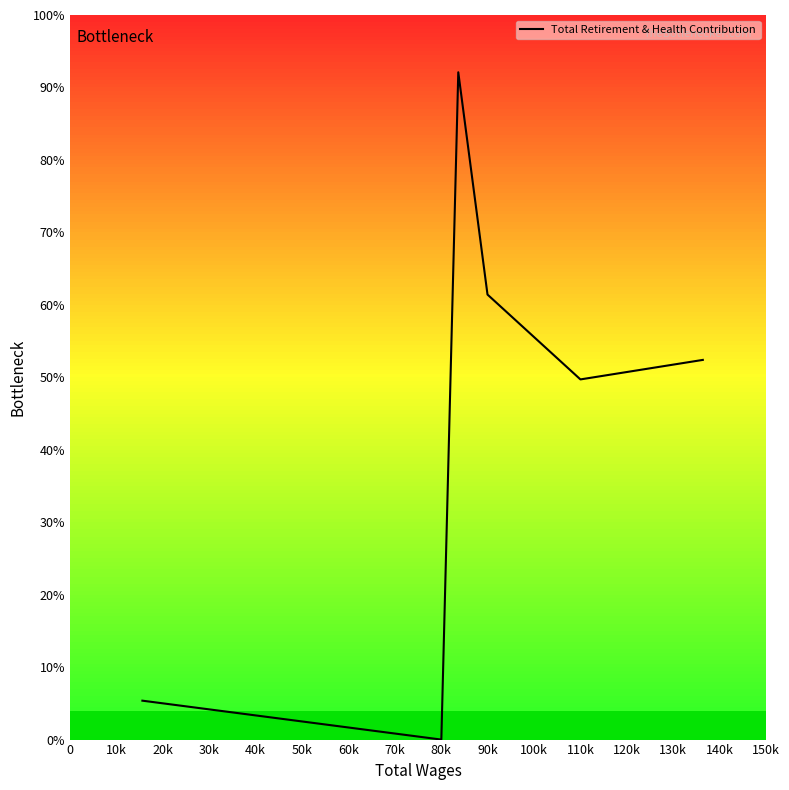

Reading left to right, transcribe all the data shown in this chart.

1611	0	27629	18425	14912	15720